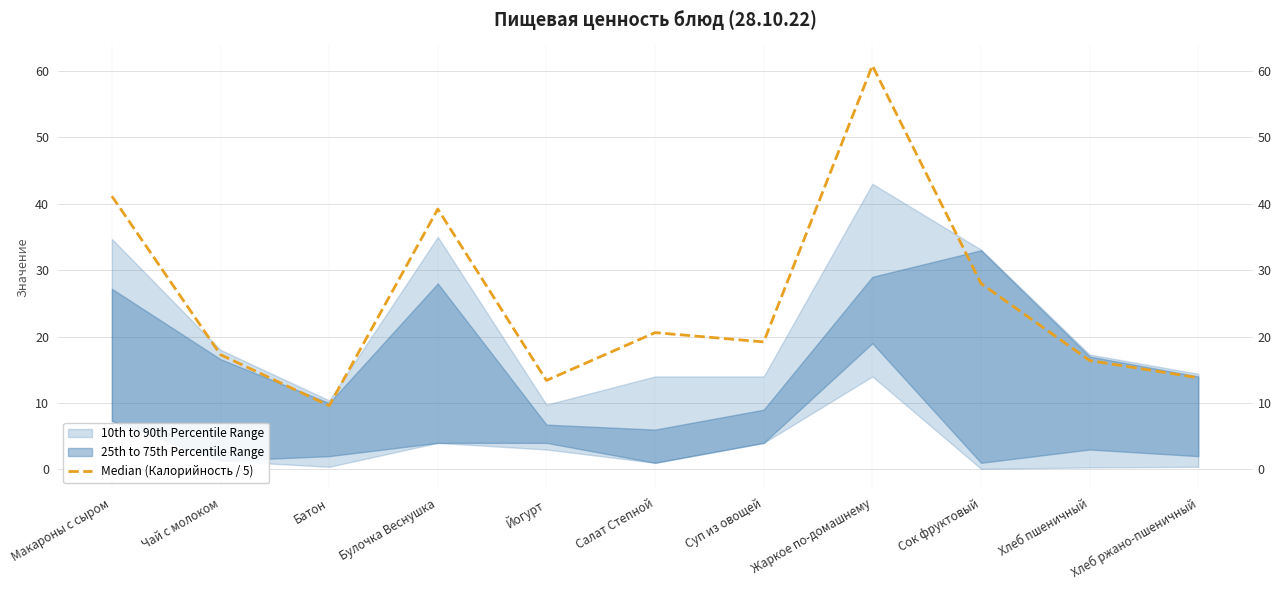

Rank the categories by value from highest to lowest.

Жаркое по-домашнему, Макароны с сыром, Булочка Веснушка, Сок фруктовый, Салат Степной, Суп из овощей, Чай с молоком, Хлеб пшеничный, Хлеб ржано-пшеничный, Йогурт, Батон